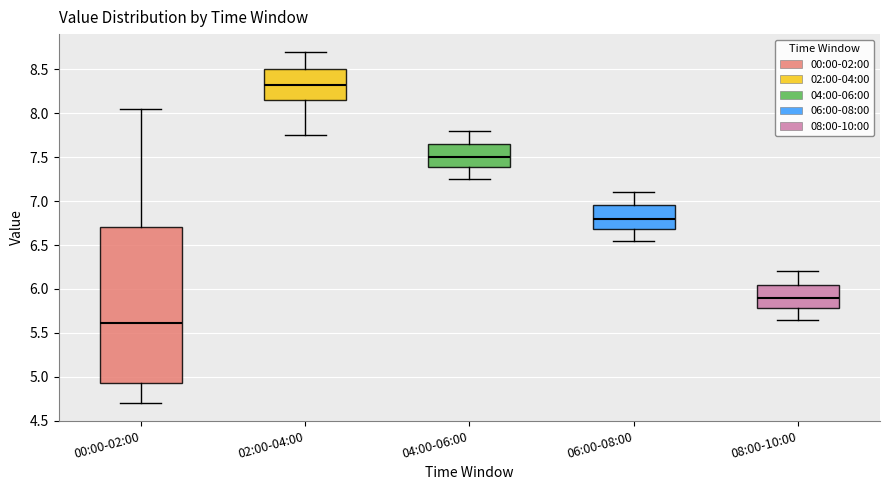

Where does the upper whisker of the box for 04:00-06:00 end on the y-axis? The values are not printed on the chart, so give them approximately, as read against the axis.

7.80